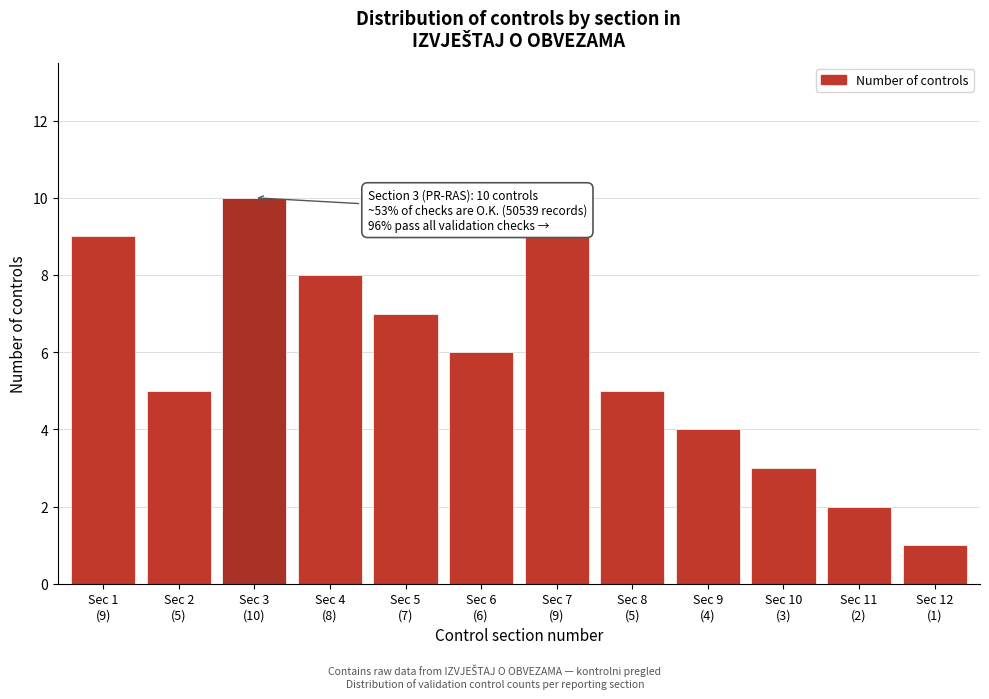

Reading left to right, list all the values displayed in this chart.

9	5	10	8	7	6	9	5	4	3	2	1